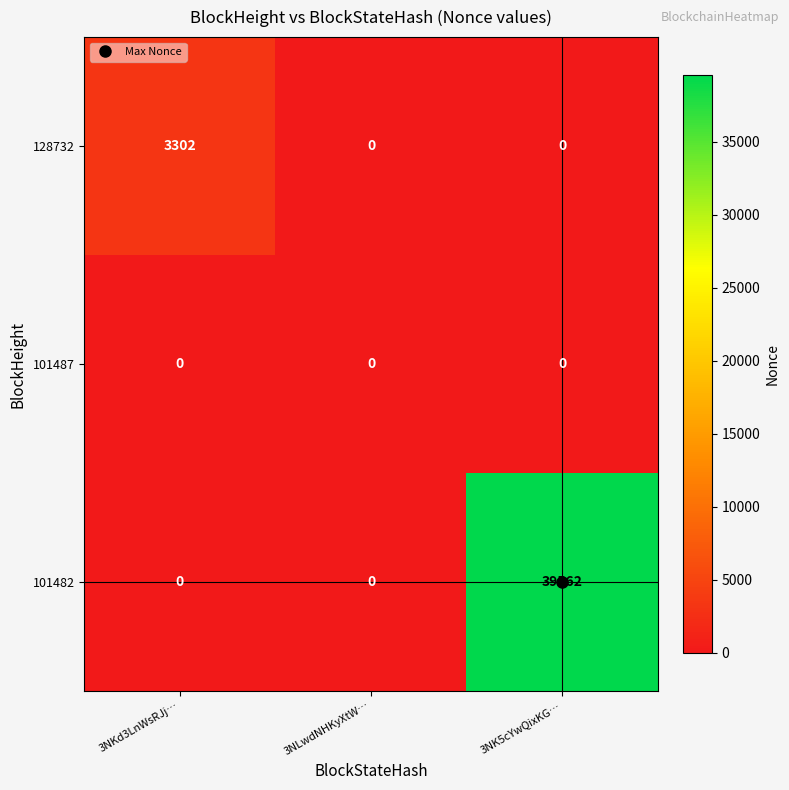

What is the sum of all 128732 values?

3302